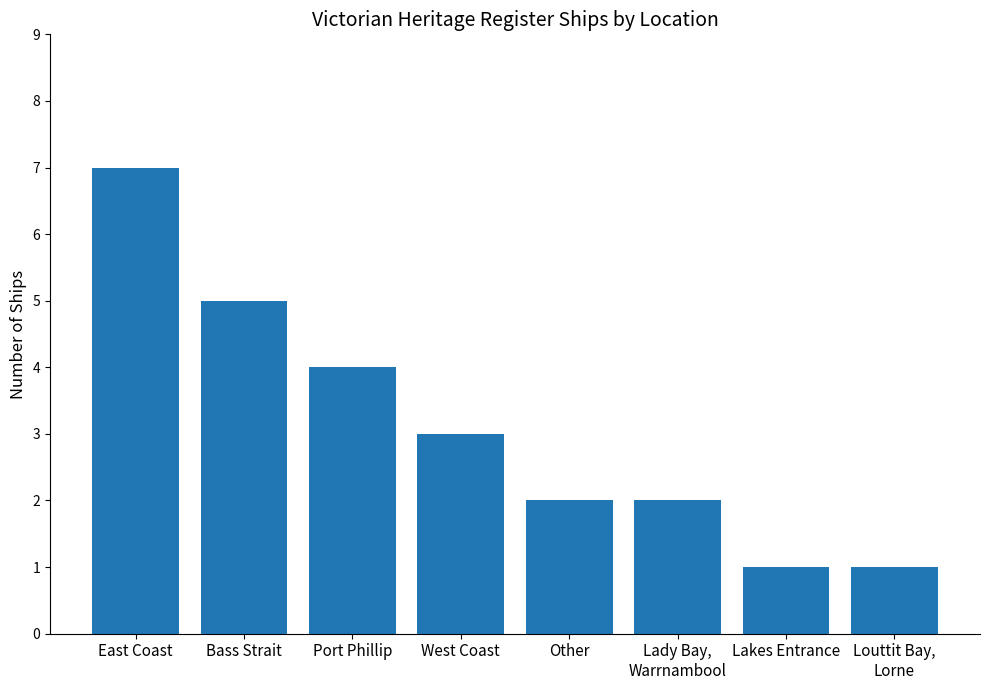

Reading left to right, what are all the values shown in this chart?

East Coast=7	Bass Strait=5	Port Phillip=4	West Coast=3	Other=2	Lady Bay,
Warrnambool=2	Lakes Entrance=1	Louttit Bay,
Lorne=1